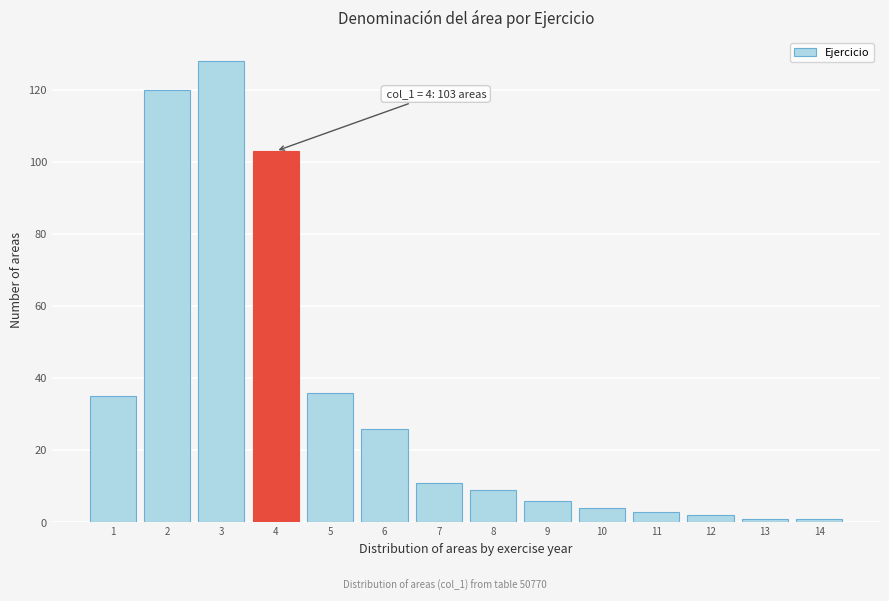

Reading right to left, list all the values displayed in this chart.

14=1	13=1	12=2	11=3	10=4	9=6	8=9	7=11	6=26	5=36	4=103	3=128	2=120	1=35